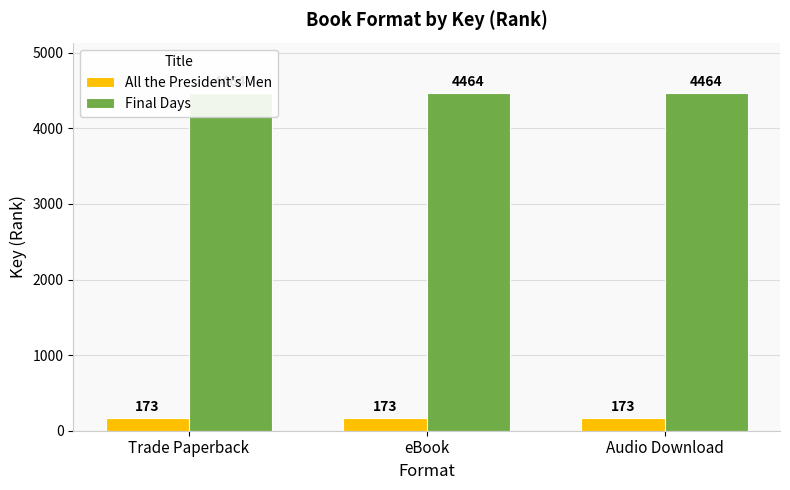

What are all the series names shown in the legend?

All the President's Men, Final Days